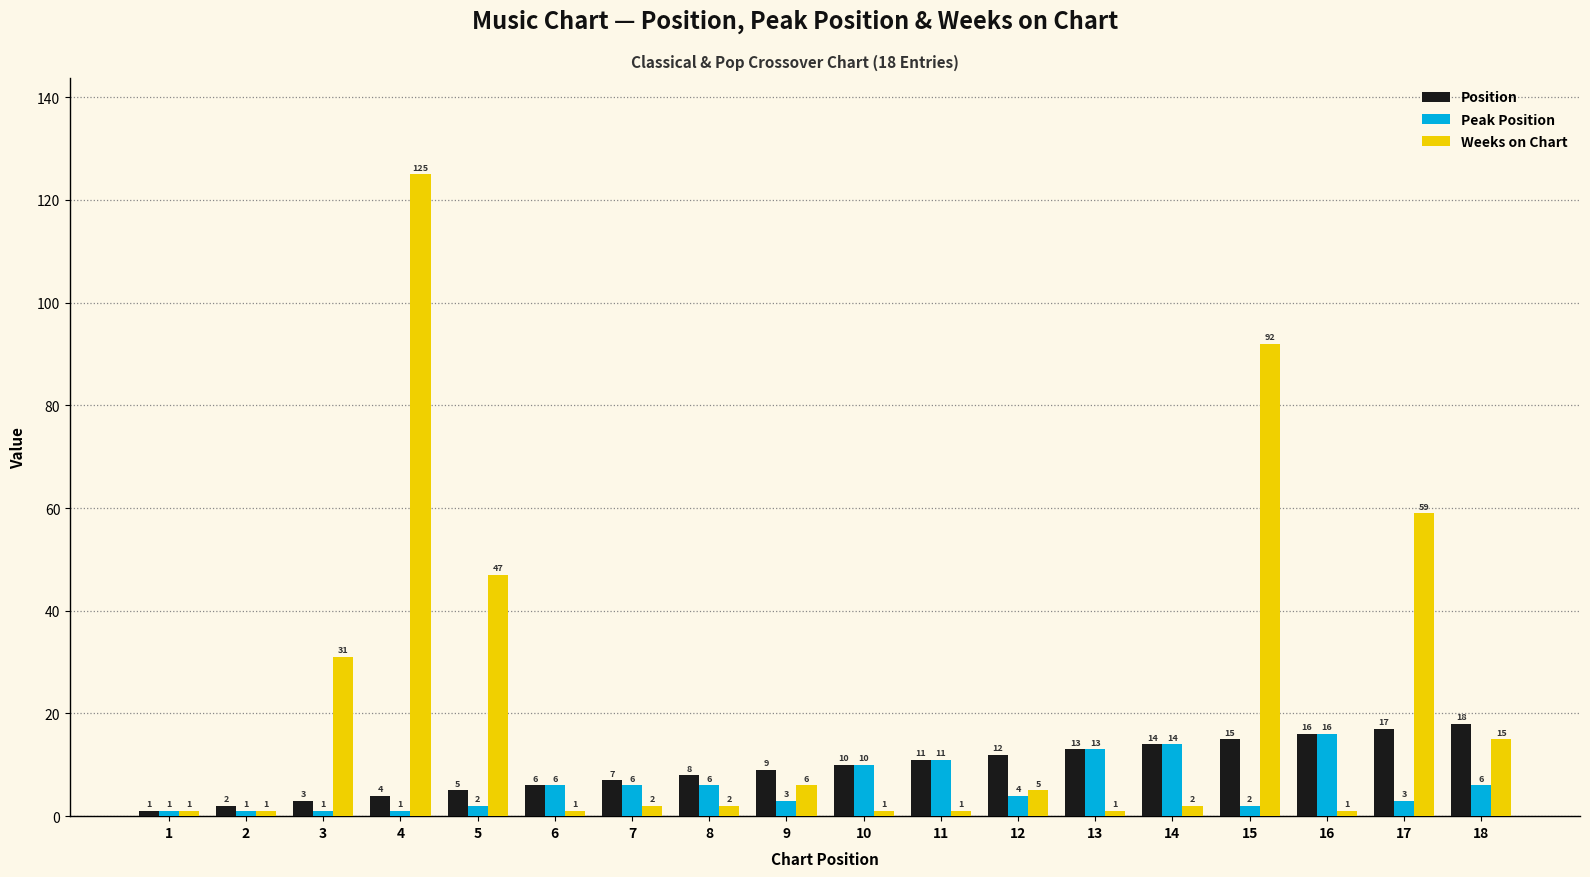

Reading left to right, transcribe all the data shown in this chart.

Position: 1	2	3	4	5	6	7	8	9	10	11	12	13	14	15	16	17	18
Peak Position: 1	1	1	1	2	6	6	6	3	10	11	4	13	14	2	16	3	6
Weeks on Chart: 1	1	31	125	47	1	2	2	6	1	1	5	1	2	92	1	59	15